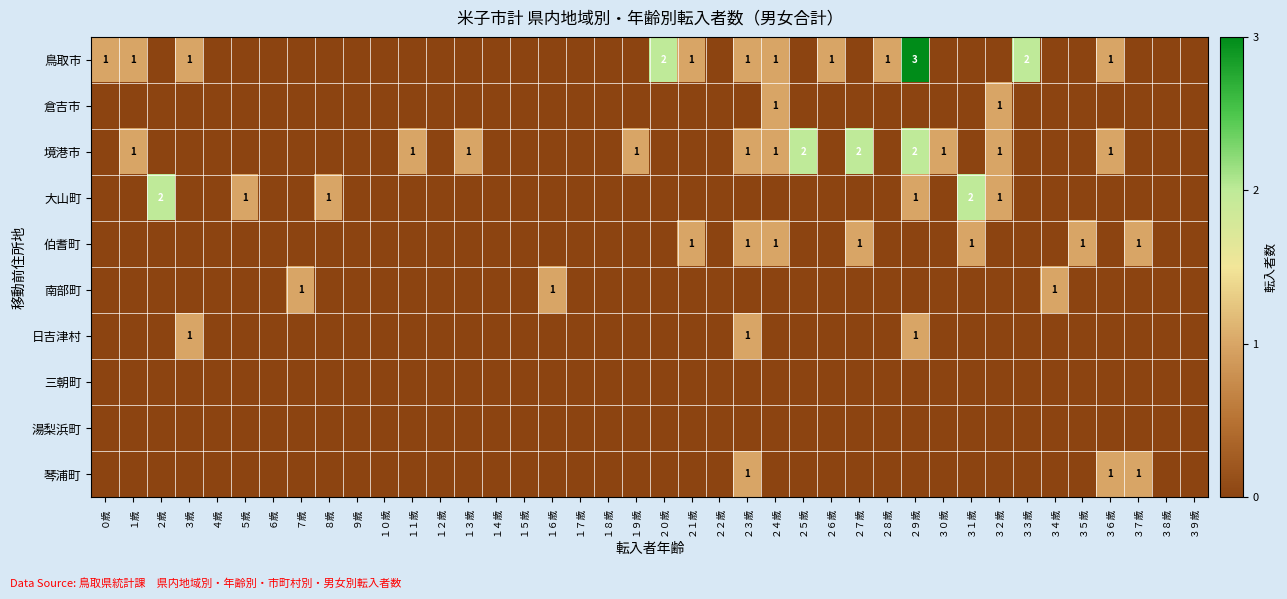

True or false: 境港市 has a value of 1 at １１歳.

True